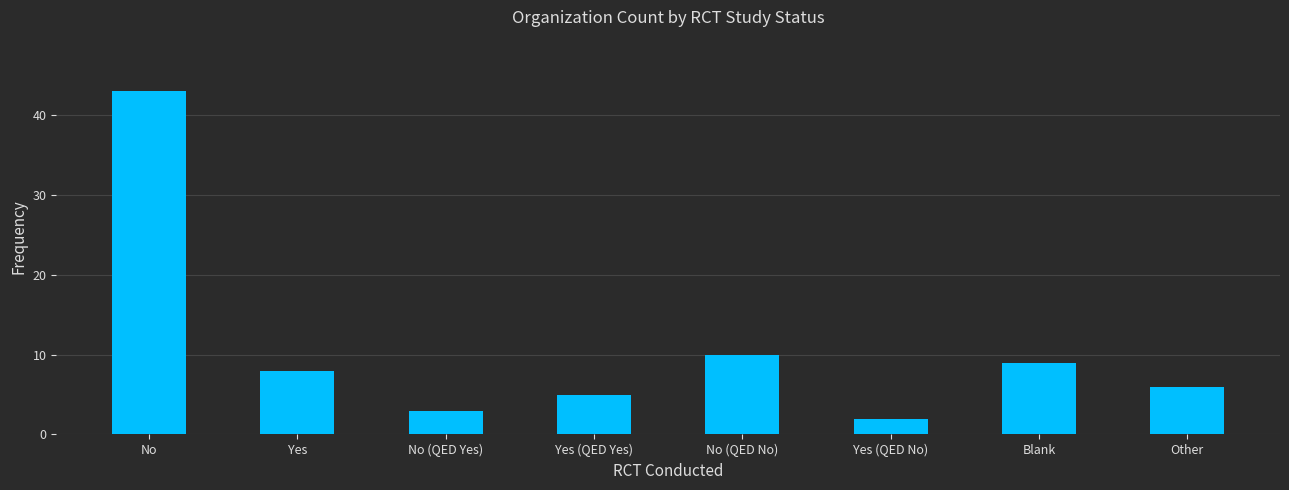

Reading left to right, list all the values displayed in this chart.

43	8	3	5	10	2	9	6